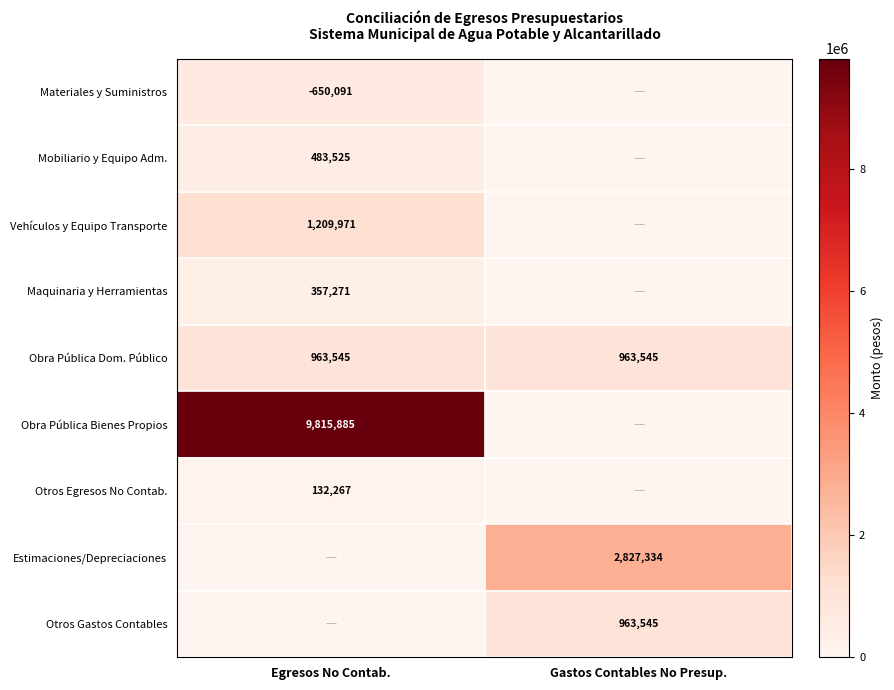

True or false: Obra Pública Dom. Público has a value of 963545 at Egresos No Contab..

True